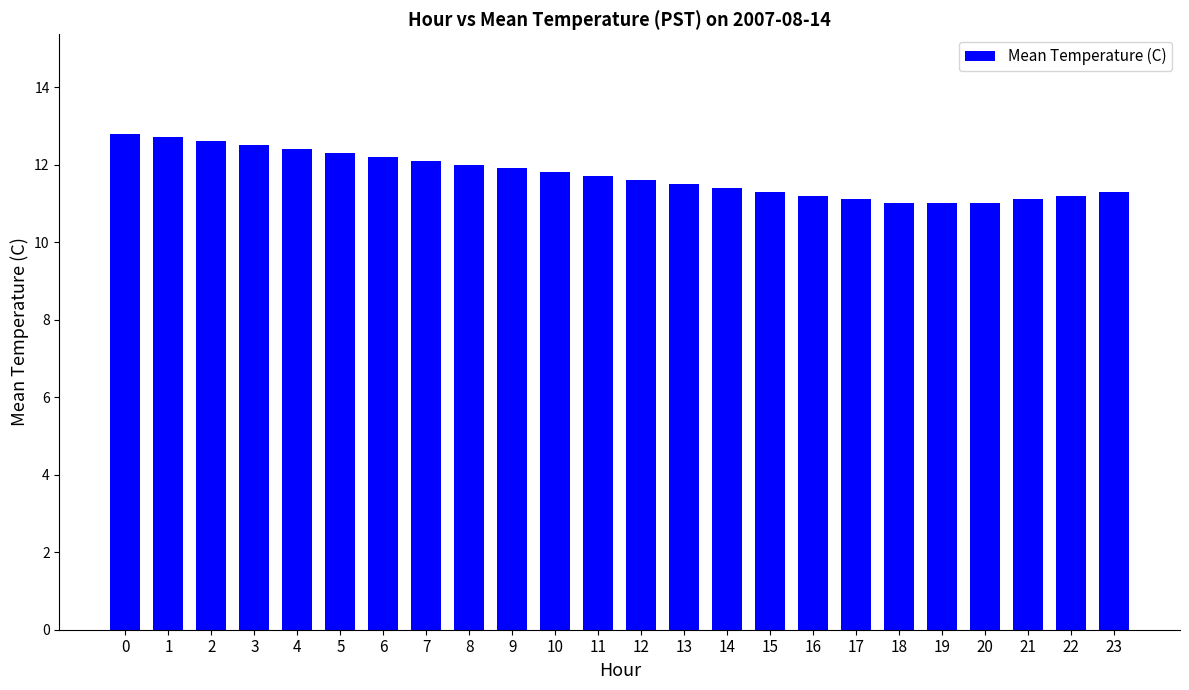

What is the difference between the second highest and minimum values?

1.7